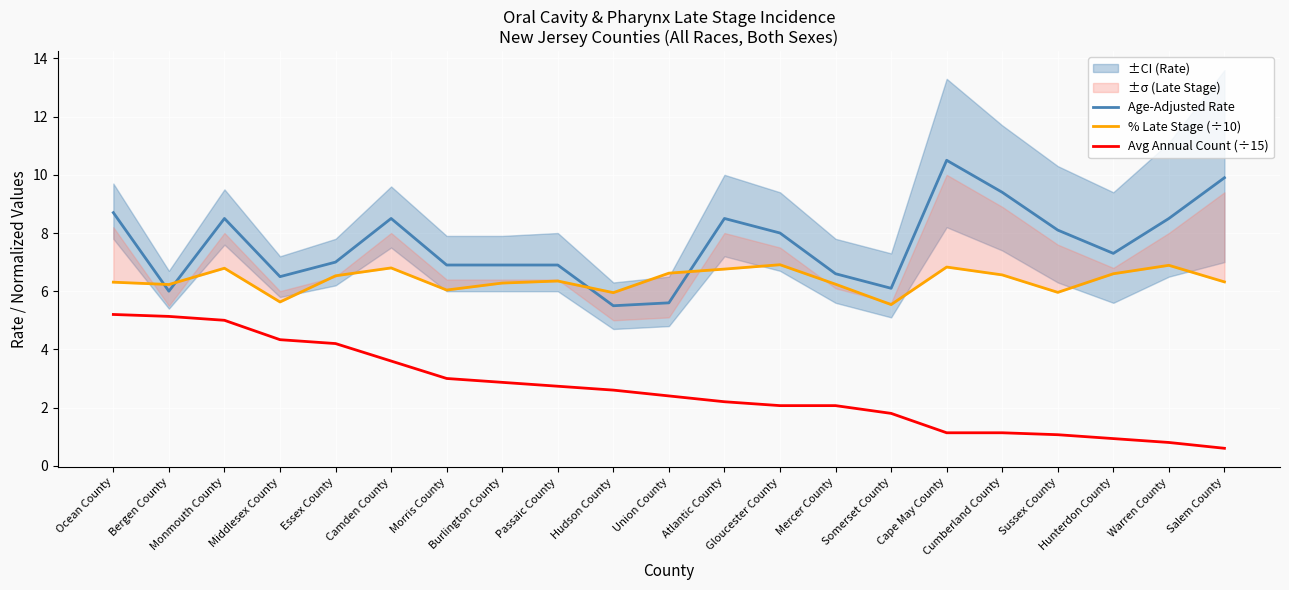

At which category does % Late Stage (÷10) reach its first local peak?

Monmouth County